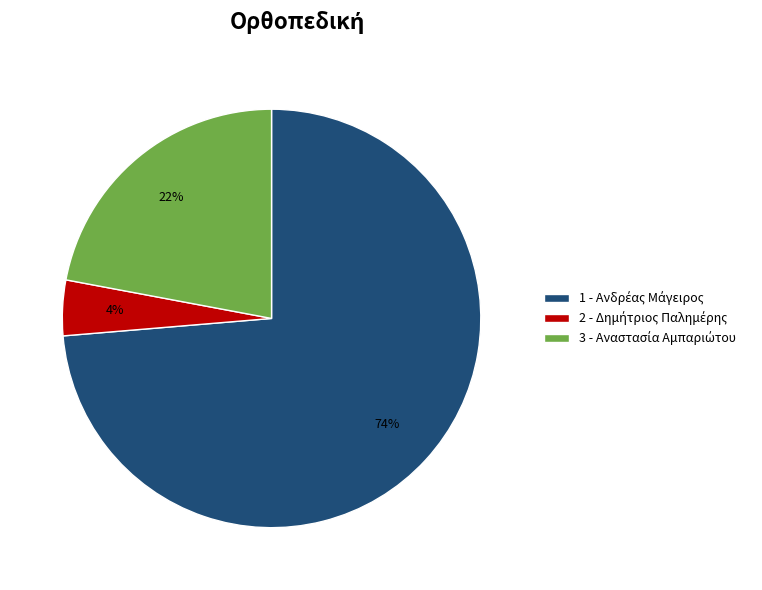

To the nearest percent, what is the average slice percentage?

33%